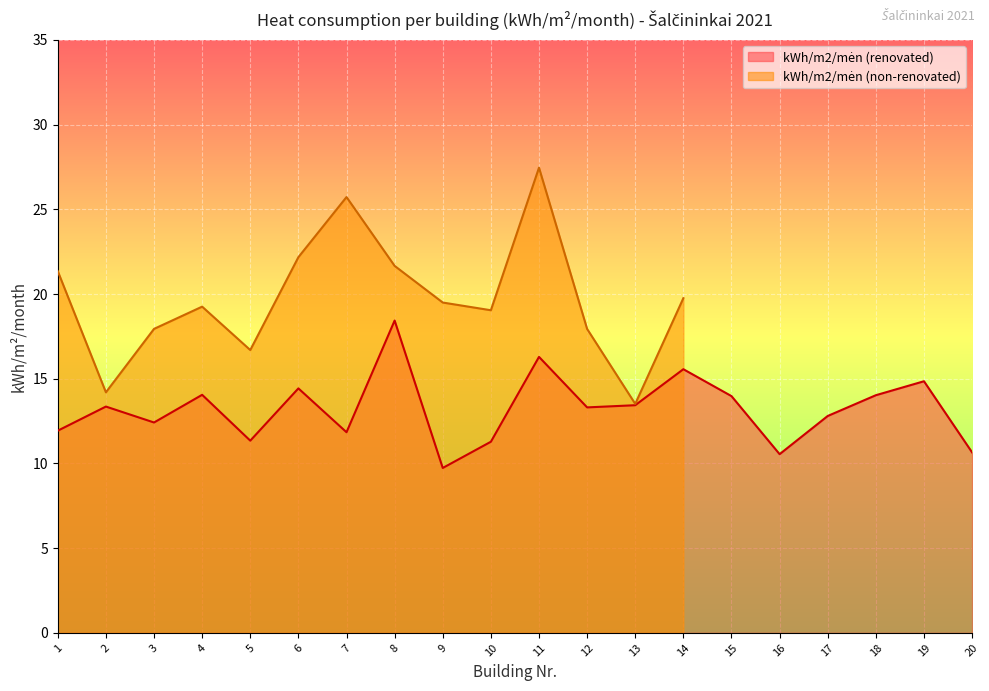

What is the difference between the maximum and second lowest values?

7.9